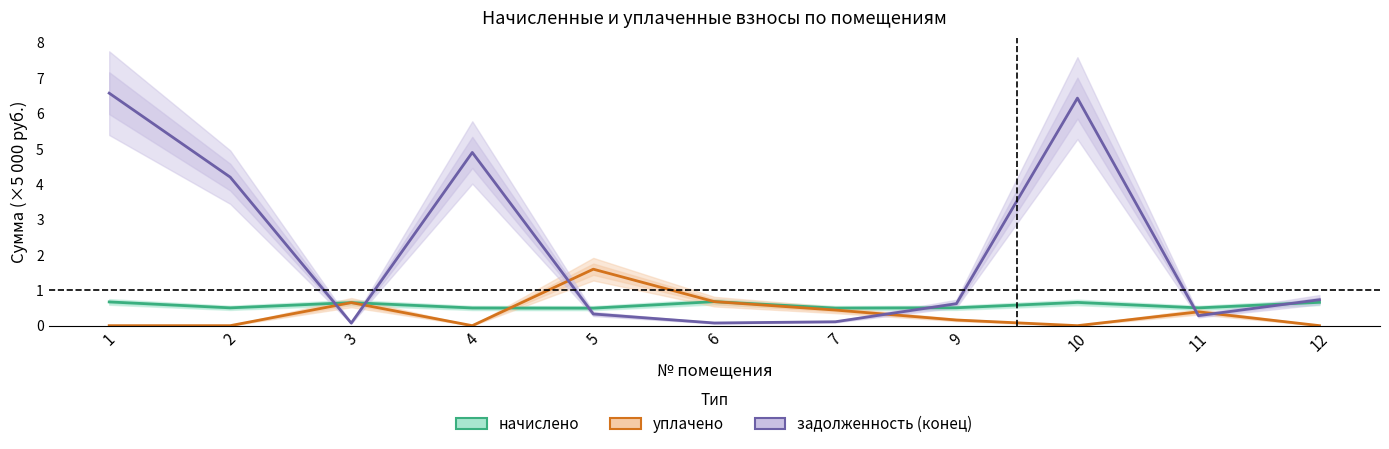

Rank the series at 11 from highest to lowest value.

начислено, уплачено, задолженность (конец)